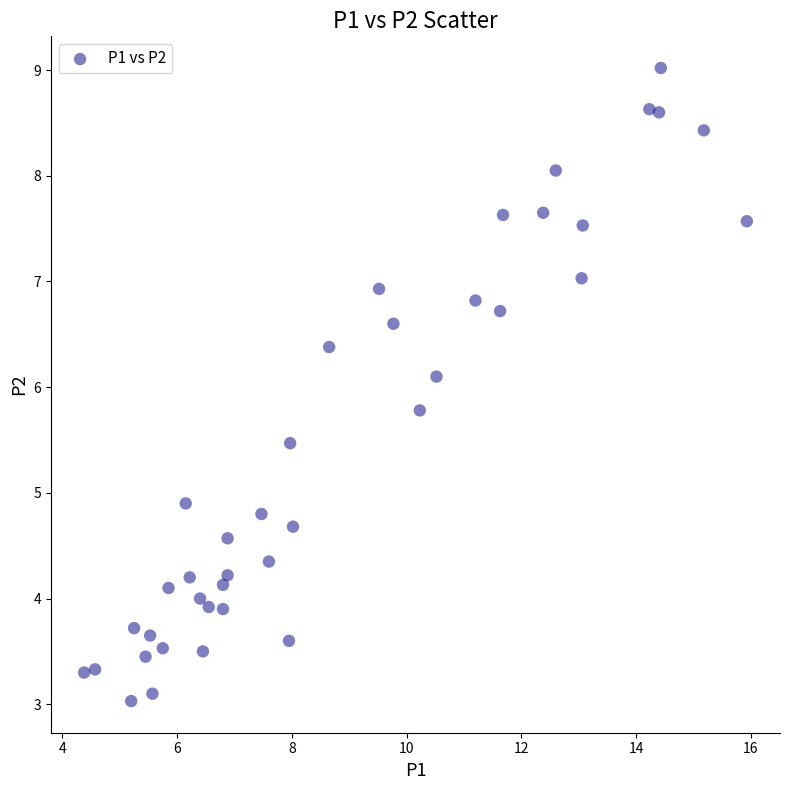

What is the range of X values (max minus min)?

11.6